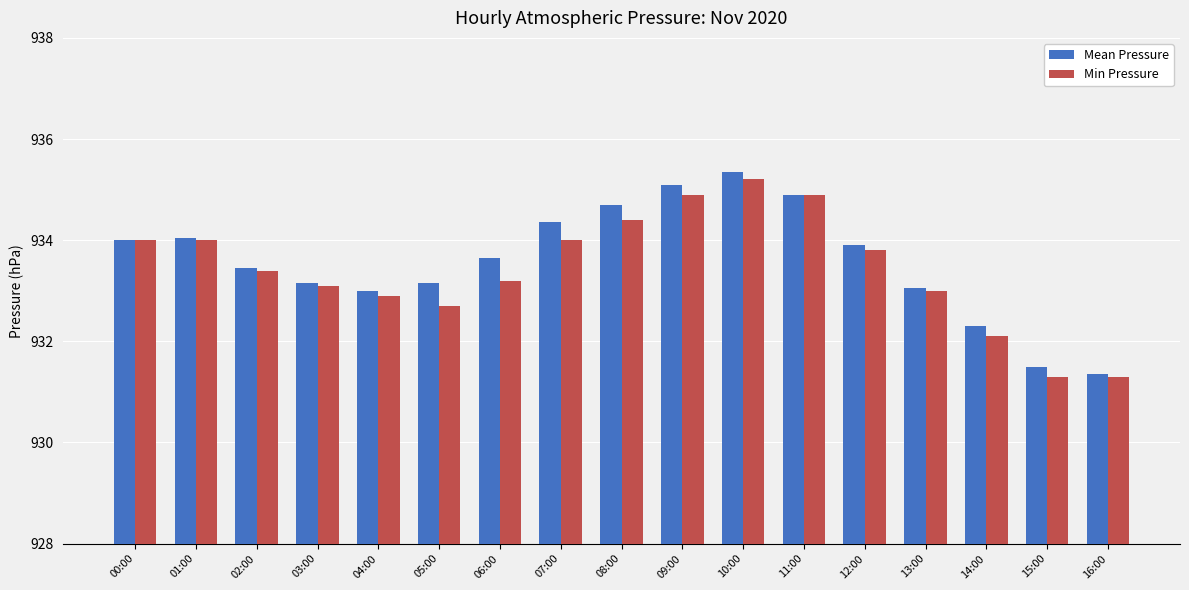

Is the value of Min Pressure at 09:00 greater than the value of Mean Pressure at 07:00?

Yes